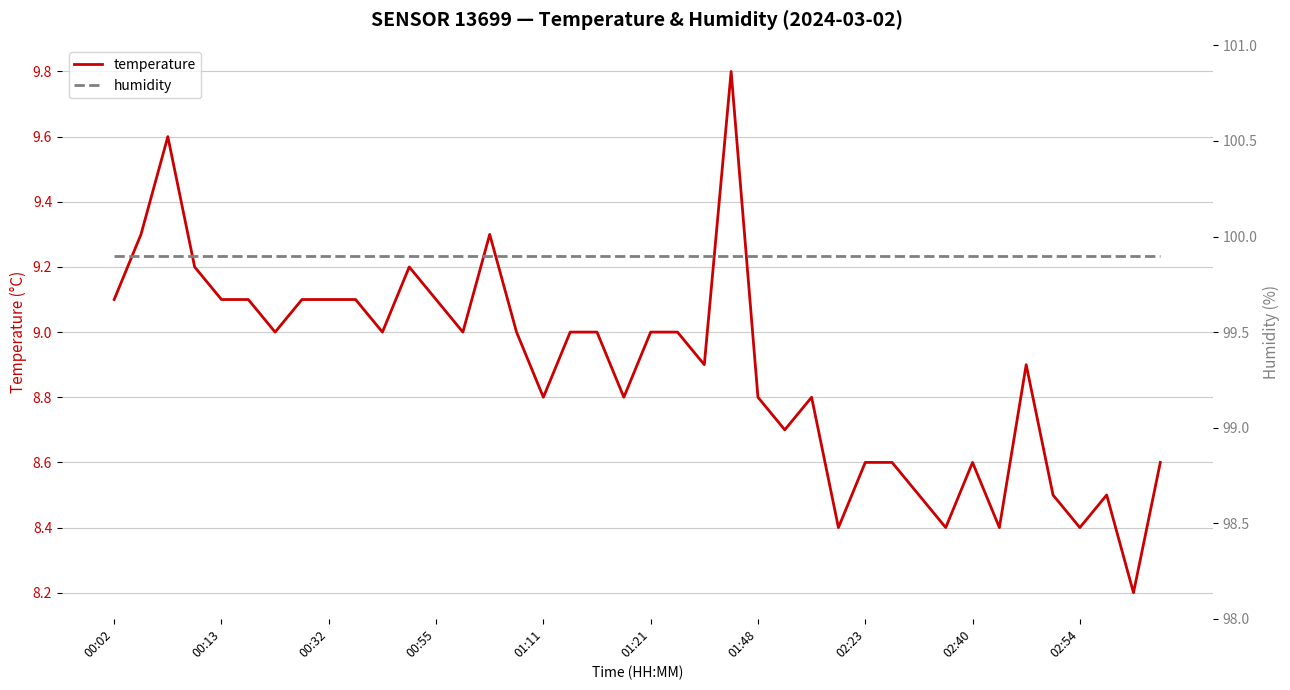

At which category is the sum across all series the highest?

23